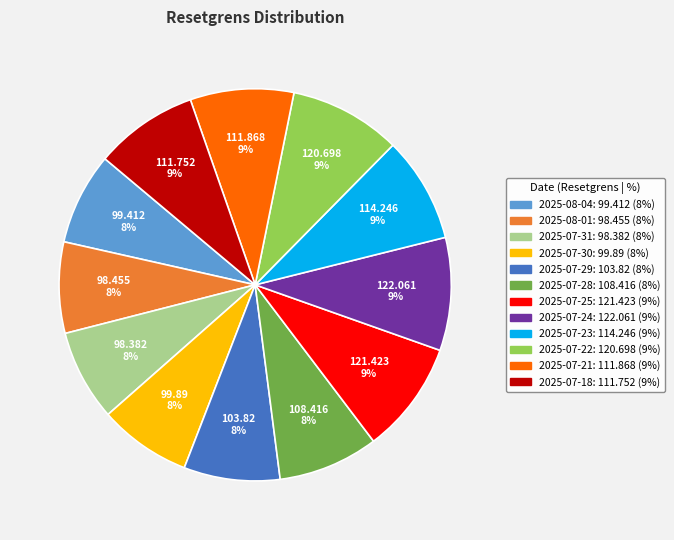

Is 2025-07-23 the majority of the pie?

No